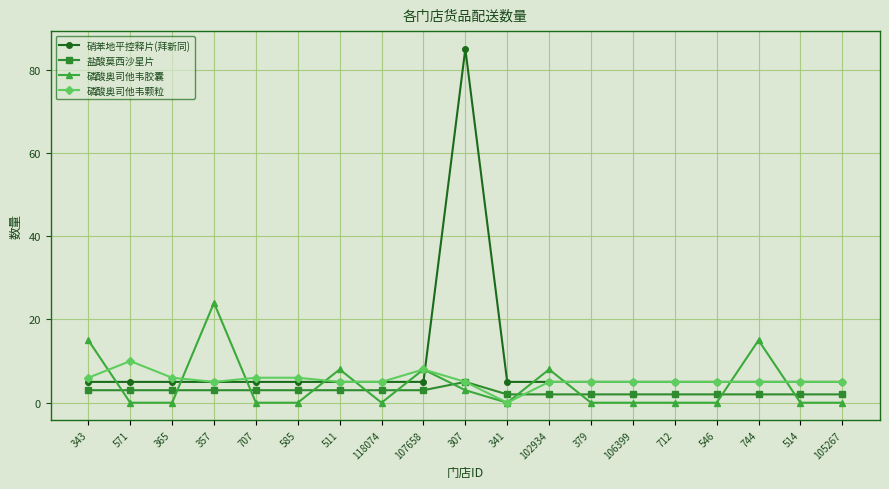

Does the chart display data point markers on the line(s)?

Yes